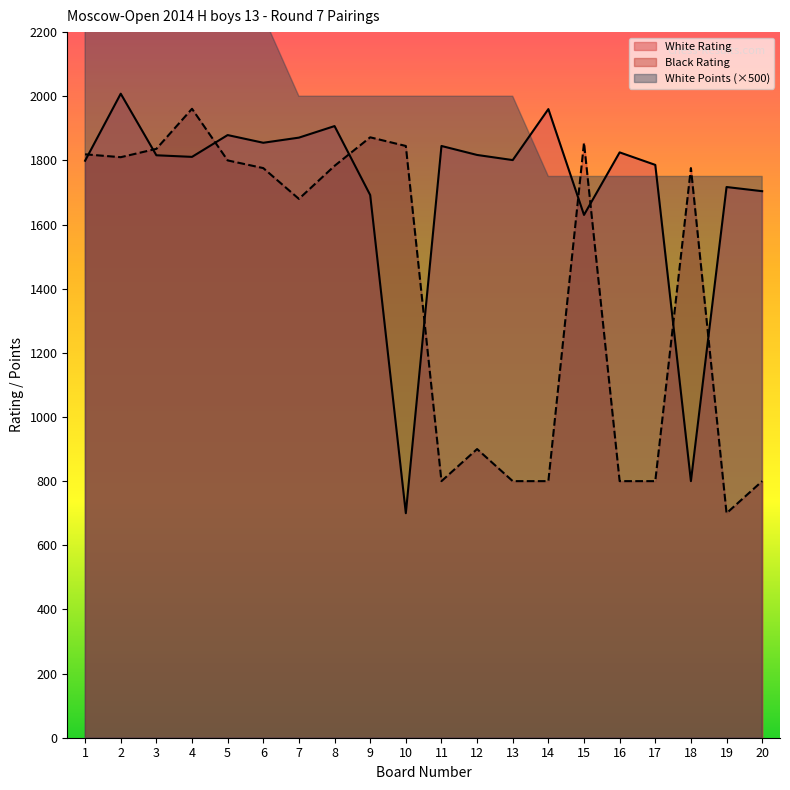

Reading left to right, extract all data points from this chart.

White Rating: 1=1799	2=2008	3=1816	4=1811	5=1879	6=1855	7=1871	8=1907	9=1692	10=700	11=1845	12=1817	13=1801	14=1960	15=1630	16=1825	17=1786	18=800	19=1717	20=1704
Black Rating: 1=1819	2=1810	3=1836	4=1961	5=1800	6=1776	7=1680	8=1783	9=1872	10=1845	11=800	12=900	13=800	14=800	15=1855	16=800	17=800	18=1776	19=700	20=800